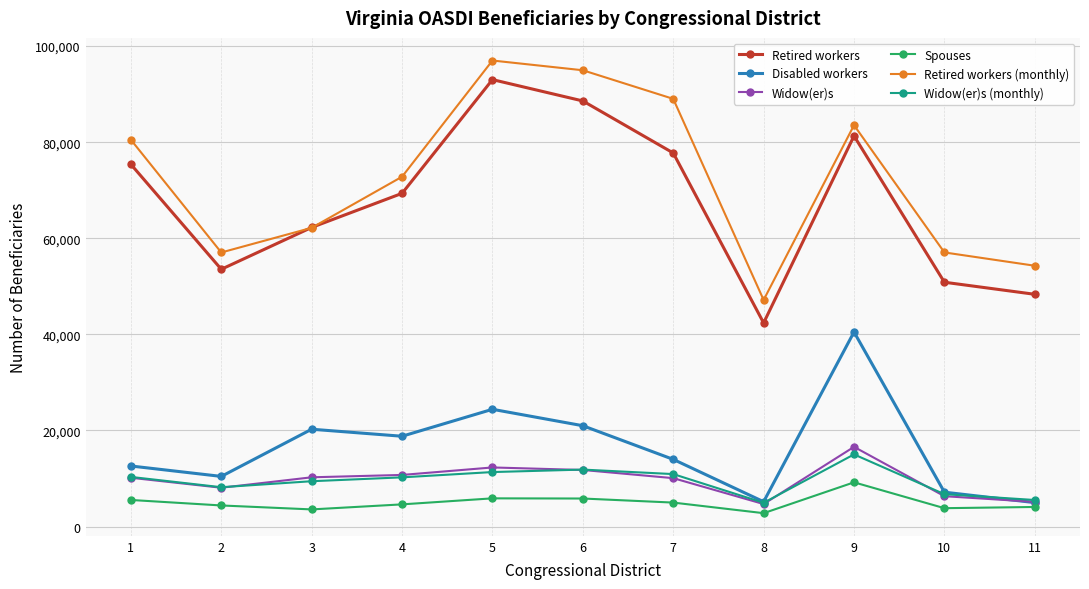

Does the chart display data point markers on the line(s)?

Yes